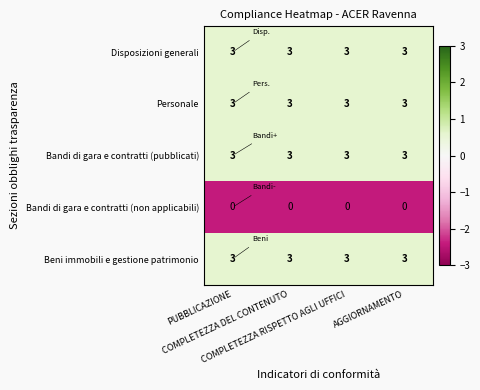

What is the average value of the Disposizioni generali series?

3